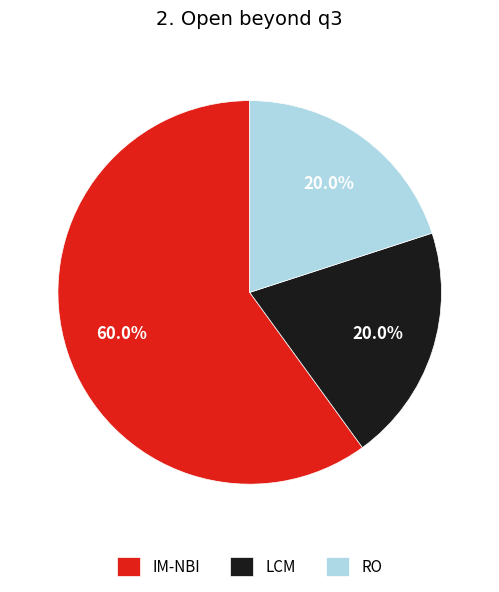

To the nearest percent, what is the difference between the RO and IM-NBI slice percentages?

40%